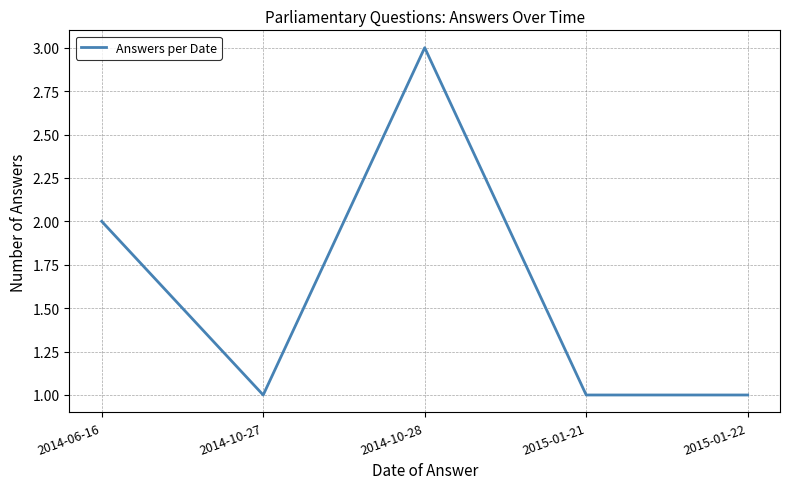

Is it true that the value at 2014-06-16 is 3?

False